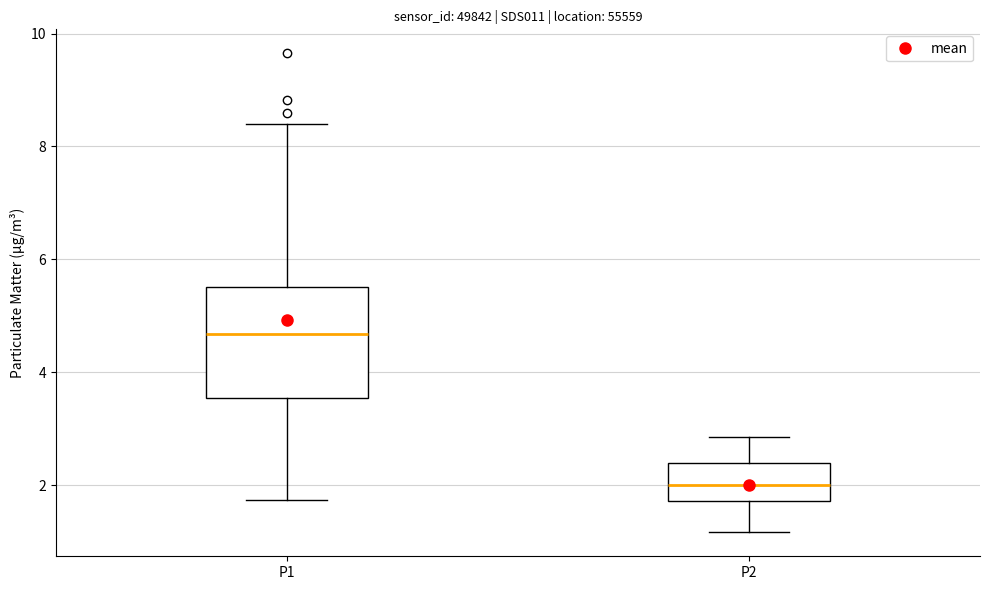

Reading left to right, transcribe this box plot: for each box, give where its median line is, the range the box spans, and where its two whiskers end, as read against the y-axis. The values are not printed on the chart, so give them approximately, as read against the axis.

P1: median 4.6, box 3.6 to 5.6, whiskers 1.8 to 8.4
P2: median 2.0, box 1.8 to 2.4, whiskers 1.2 to 2.8